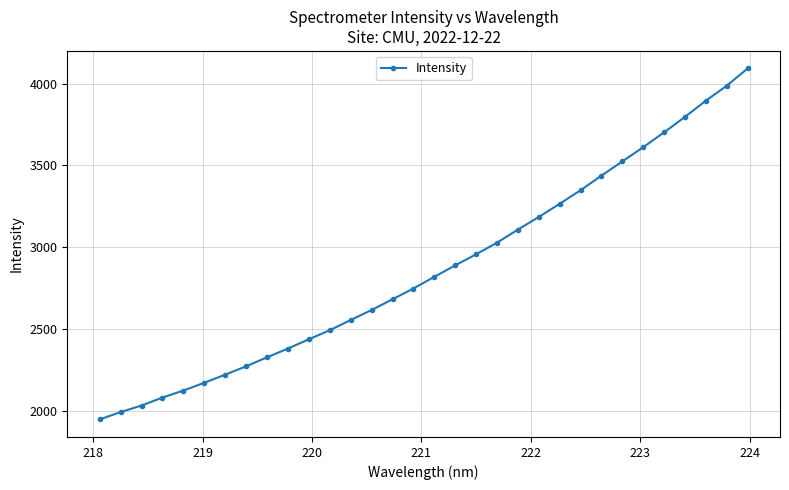

What is the difference between the maximum and minimum values?

2146.0